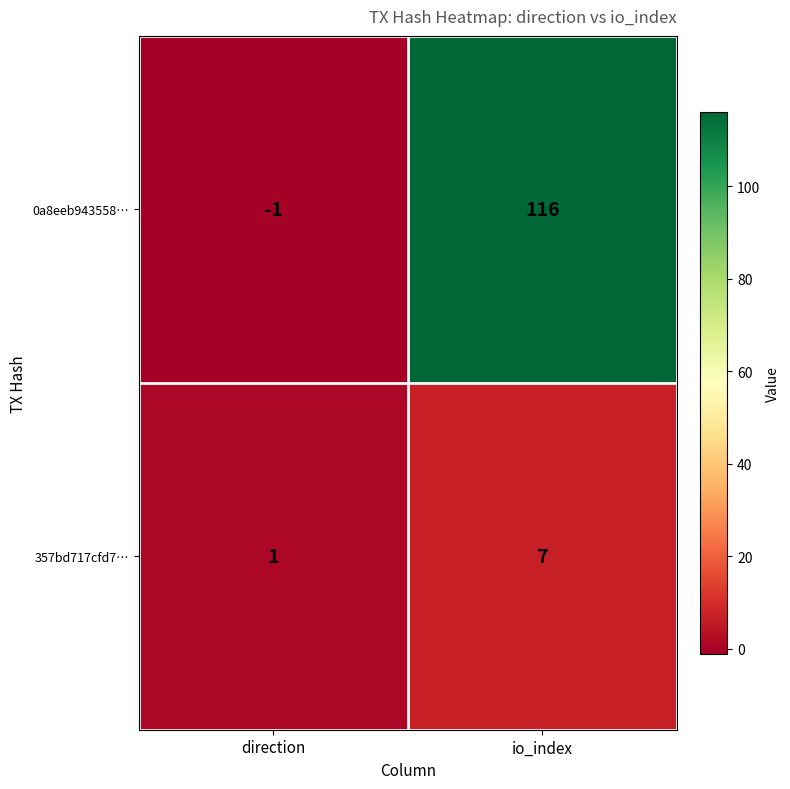

Rank the series at io_index from lowest to highest value.

357bd717cfd7…, 0a8eeb943558…